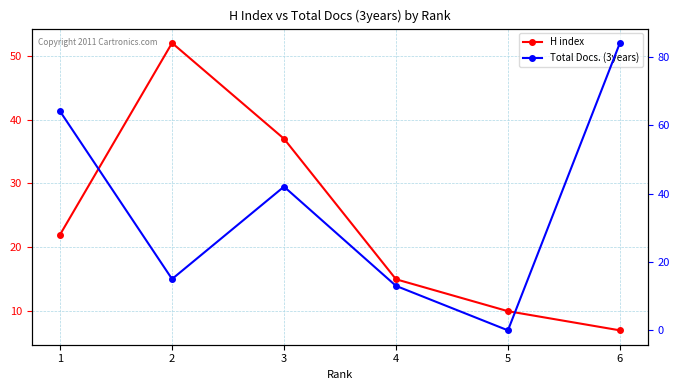

List the labels in order of H index value, largest first.

2, 3, 1, 4, 5, 6